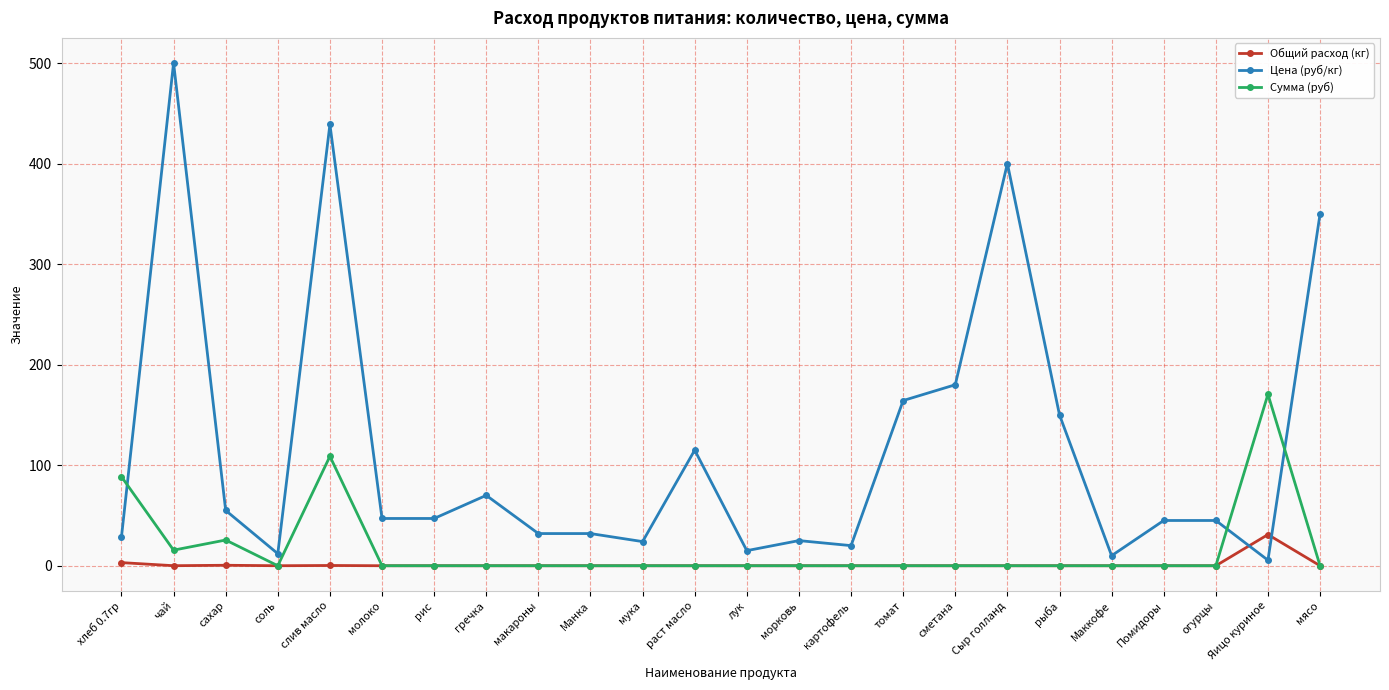

At which category is the sum across all series the highest?

слив масло